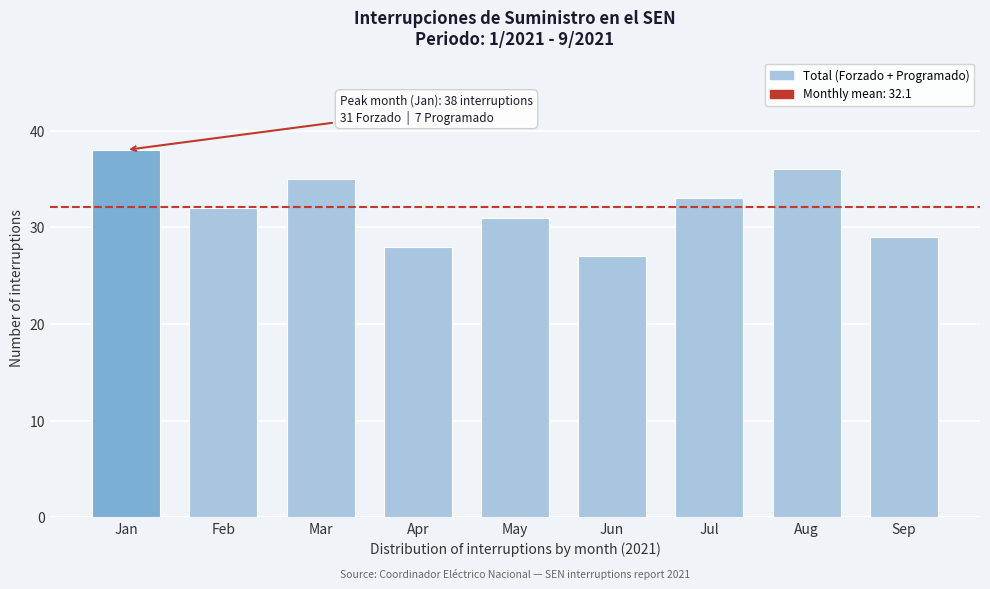

Reading left to right, extract all data points from this chart.

38	32	35	28	31	27	33	36	29